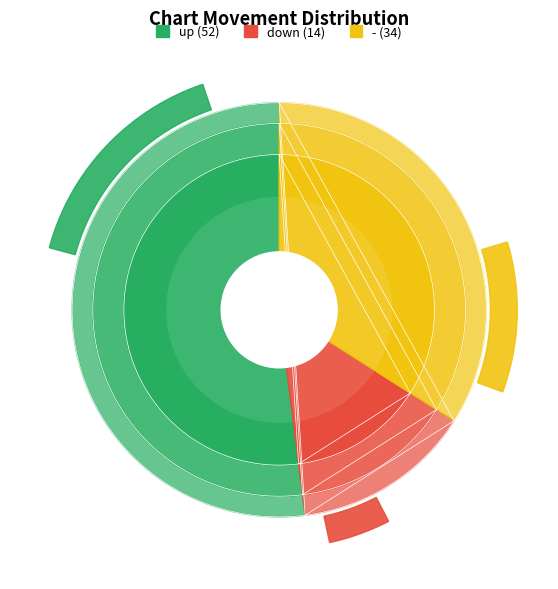

Which has a higher value, - or up?

up